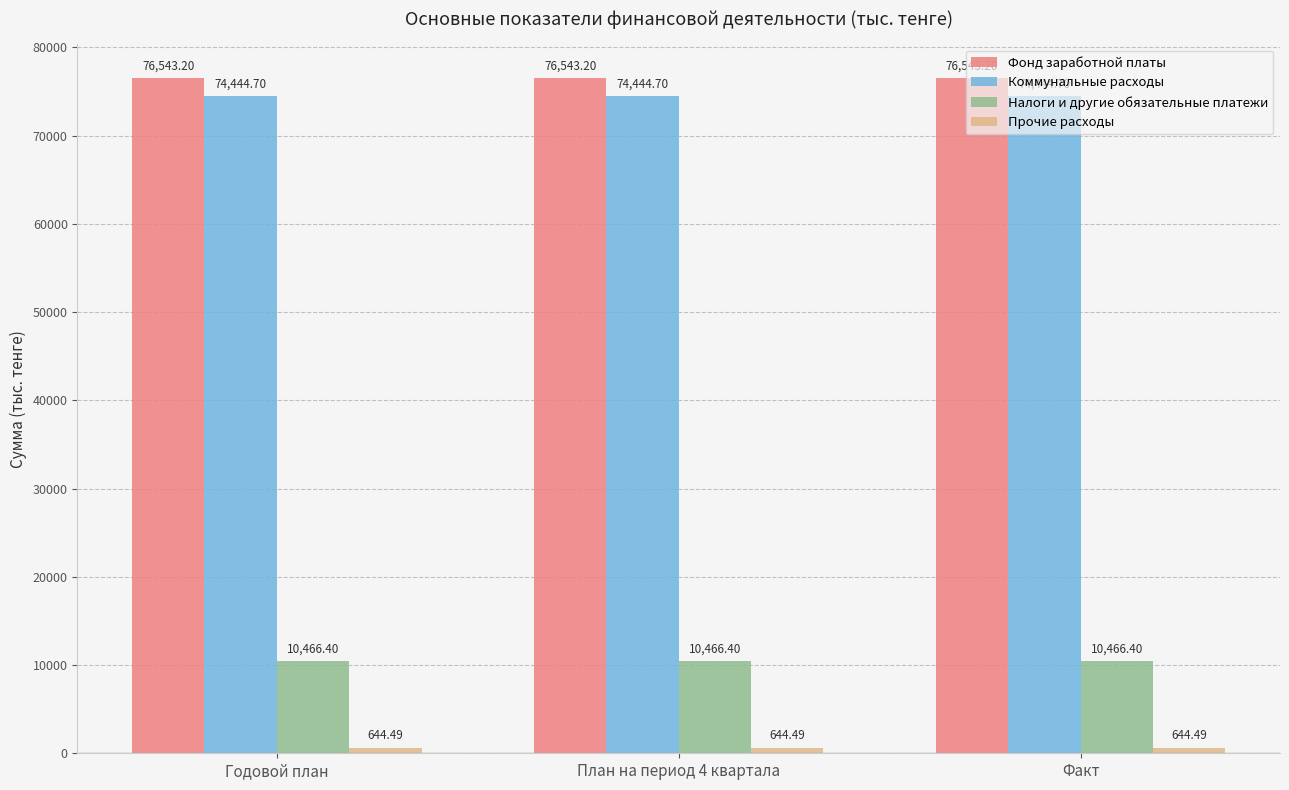

At how many categories does at least one series exceed 63596?

3